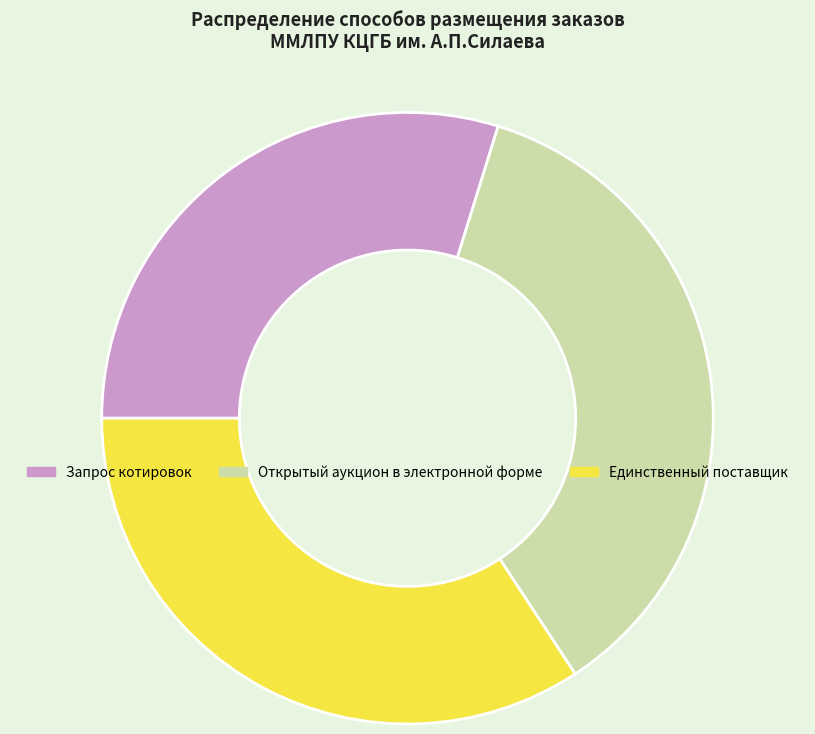

Is it true that Единственный поставщик is 34% of the pie?

True